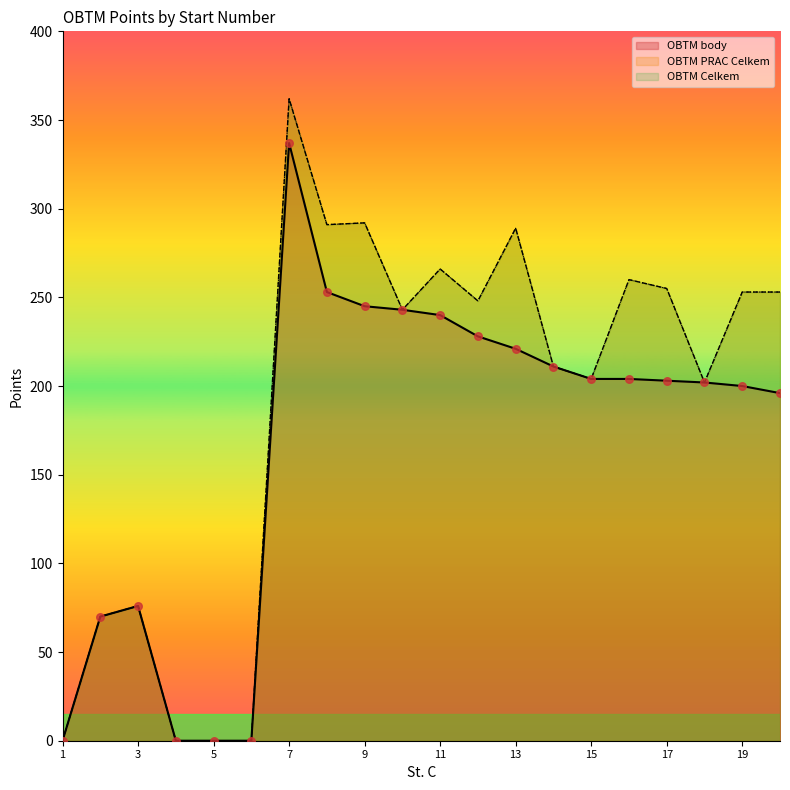

Is the value of OBTM body at 6 greater than the value of OBTM PRAC Celkem at 11?

No